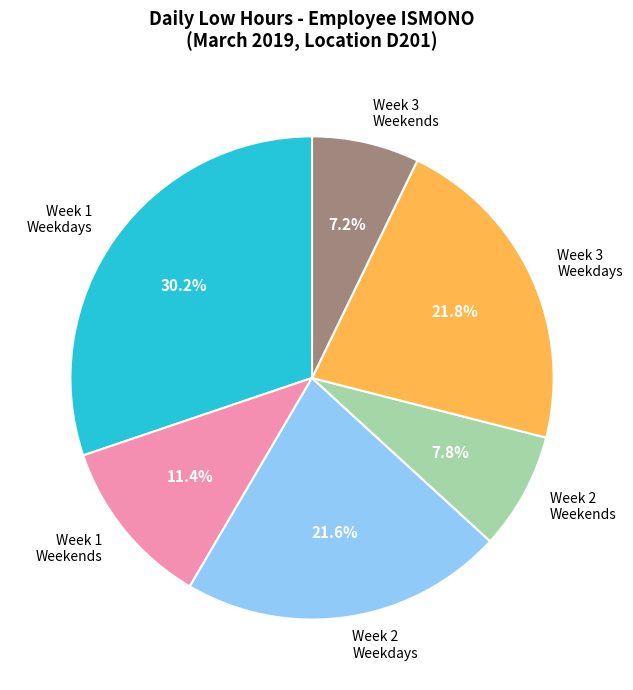

What is the smallest slice in the pie chart?

Week 3 Weekends